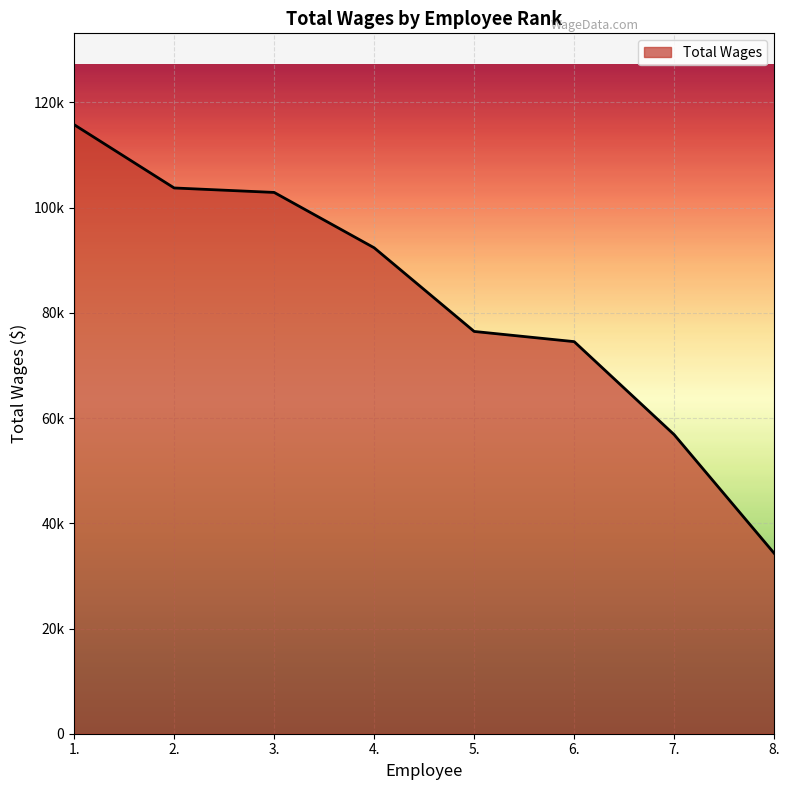

Is this an area chart (filled region under the line)?

Yes